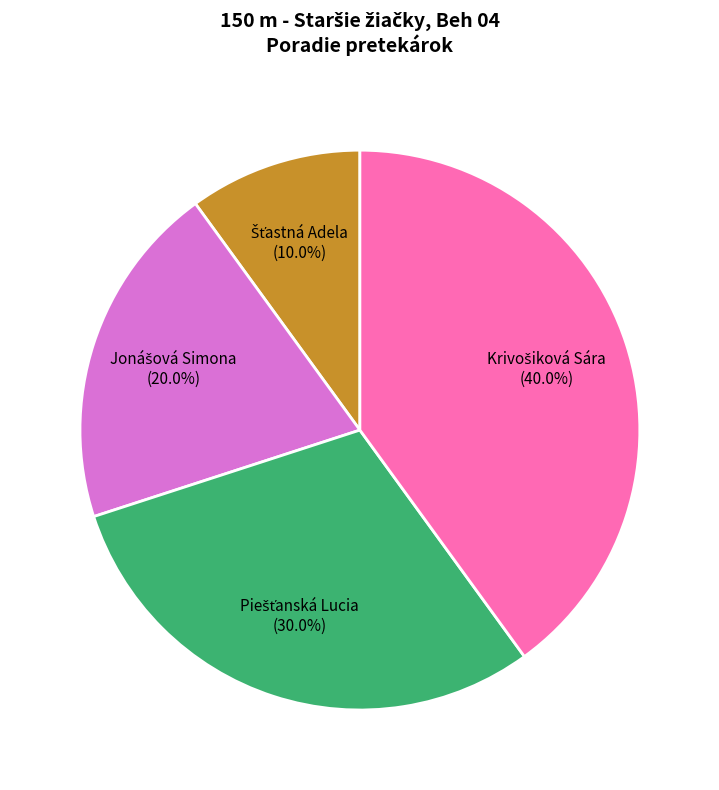

Count the number of slices in the pie.

4